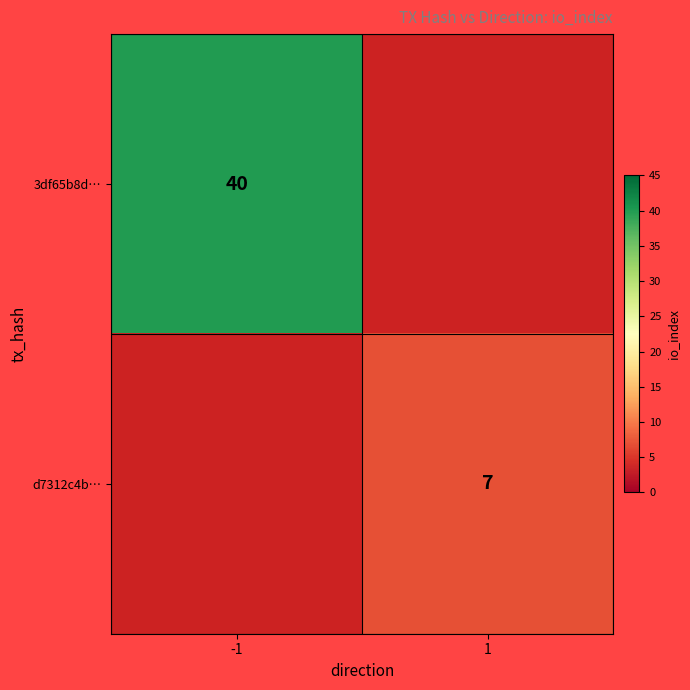

The d7312c4b… series shows 12 at 1. True or false?

False